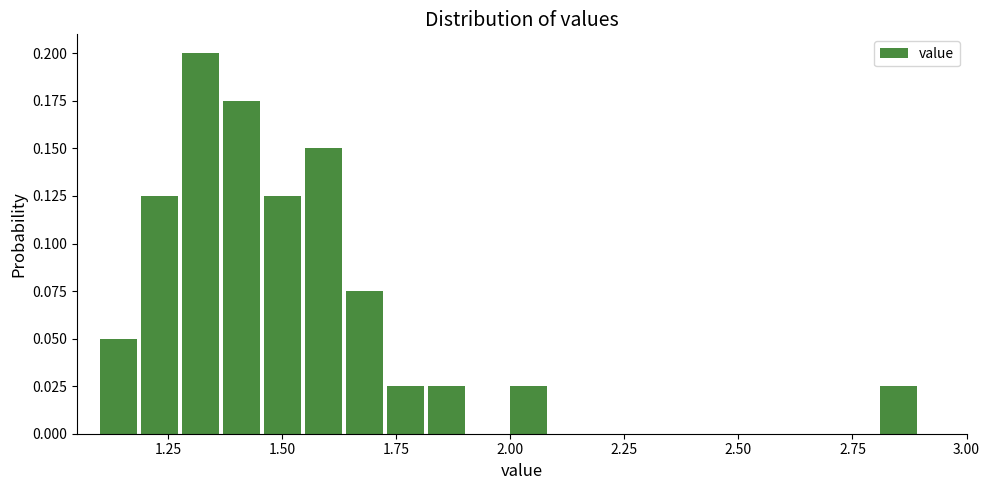

Around what value on the x-axis is the tallest bar? Give the approximate position of its centre, as read against the axis.

1.30